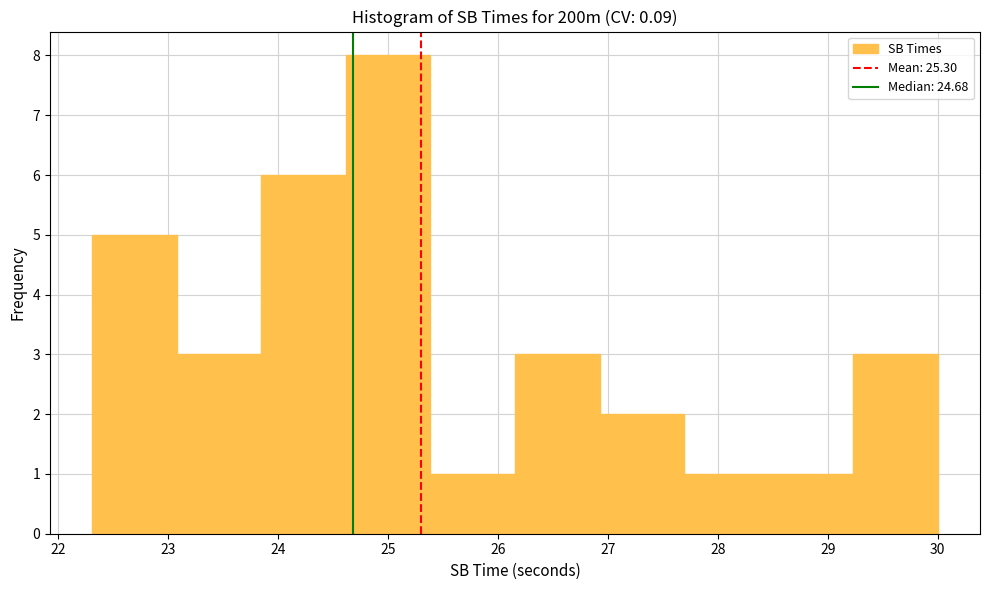

Over which range of the x-axis is the bar tallest?

24.6 to 25.4